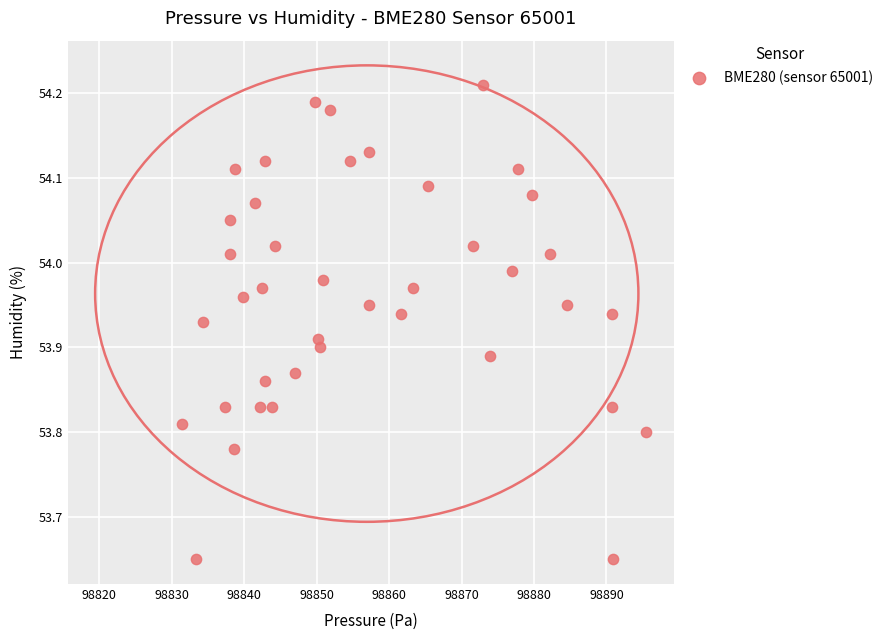

What is the range of X values (max minus min)?

64.1